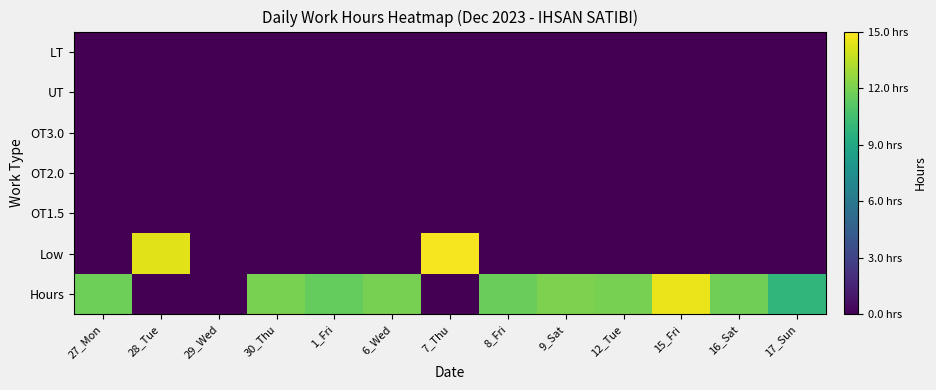

Reading left to right, transcribe all the data shown in this chart.

Hours: 27_Mon=11.7	28_Tue=0.0	29_Wed=0.0	30_Thu=12.0	1_Fri=11.5	6_Wed=11.9	7_Thu=0.0	8_Fri=11.6	9_Sat=12.1	12_Tue=11.9	15_Fri=14.6	16_Sat=11.8	17_Sun=9.9
Low: 27_Mon=0.0	28_Tue=14.3	29_Wed=0.0	30_Thu=0.0	1_Fri=0.0	6_Wed=0.0	7_Thu=14.8	8_Fri=0.0	9_Sat=0.0	12_Tue=0.0	15_Fri=0.0	16_Sat=0.0	17_Sun=0.0
OT1.5: 27_Mon=0.0	28_Tue=0.0	29_Wed=0.0	30_Thu=0.0	1_Fri=0.0	6_Wed=0.0	7_Thu=0.0	8_Fri=0.0	9_Sat=0.0	12_Tue=0.0	15_Fri=0.0	16_Sat=0.0	17_Sun=0.0
OT2.0: 27_Mon=0.0	28_Tue=0.0	29_Wed=0.0	30_Thu=0.0	1_Fri=0.0	6_Wed=0.0	7_Thu=0.0	8_Fri=0.0	9_Sat=0.0	12_Tue=0.0	15_Fri=0.0	16_Sat=0.0	17_Sun=0.0
OT3.0: 27_Mon=0.0	28_Tue=0.0	29_Wed=0.0	30_Thu=0.0	1_Fri=0.0	6_Wed=0.0	7_Thu=0.0	8_Fri=0.0	9_Sat=0.0	12_Tue=0.0	15_Fri=0.0	16_Sat=0.0	17_Sun=0.0
UT: 27_Mon=0.0	28_Tue=0.0	29_Wed=0.0	30_Thu=0.0	1_Fri=0.0	6_Wed=0.0	7_Thu=0.0	8_Fri=0.0	9_Sat=0.0	12_Tue=0.0	15_Fri=0.0	16_Sat=0.0	17_Sun=0.0
LT: 27_Mon=0.0	28_Tue=0.0	29_Wed=0.0	30_Thu=0.0	1_Fri=0.0	6_Wed=0.0	7_Thu=0.0	8_Fri=0.0	9_Sat=0.0	12_Tue=0.0	15_Fri=0.0	16_Sat=0.0	17_Sun=0.0